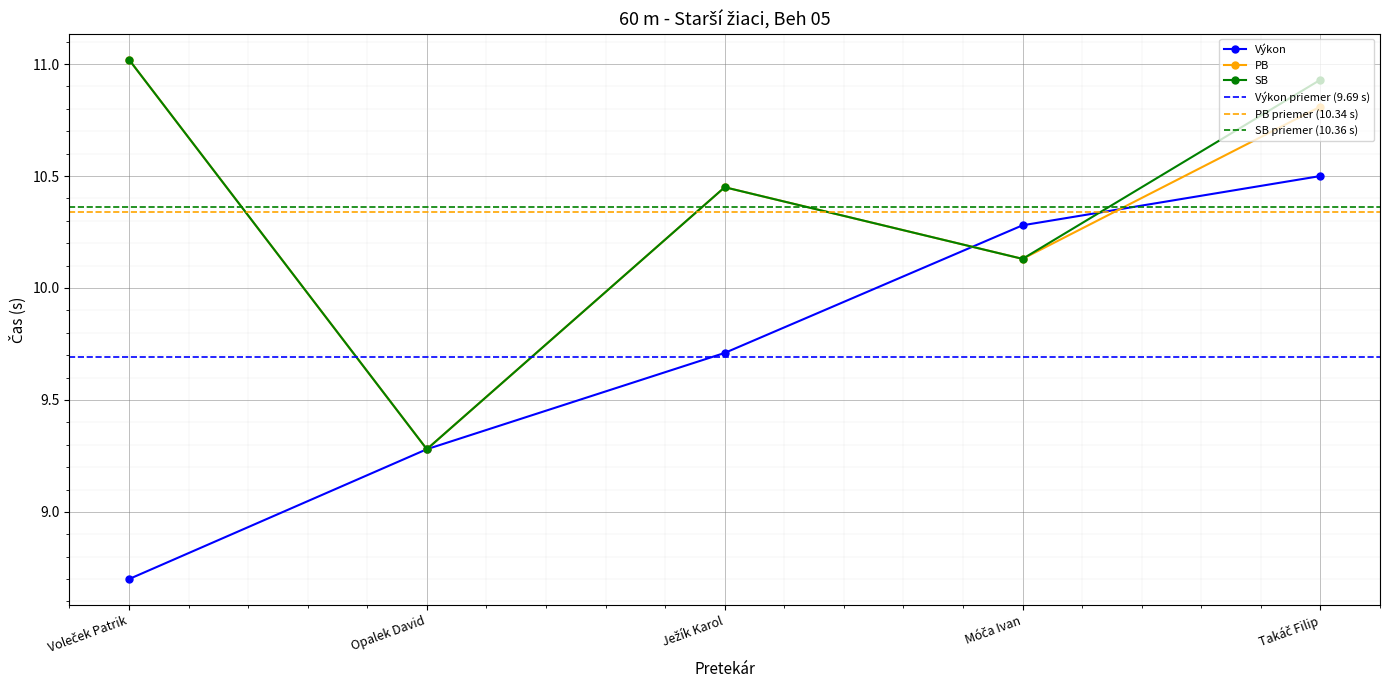

Which series has the largest total across all categories?

SB